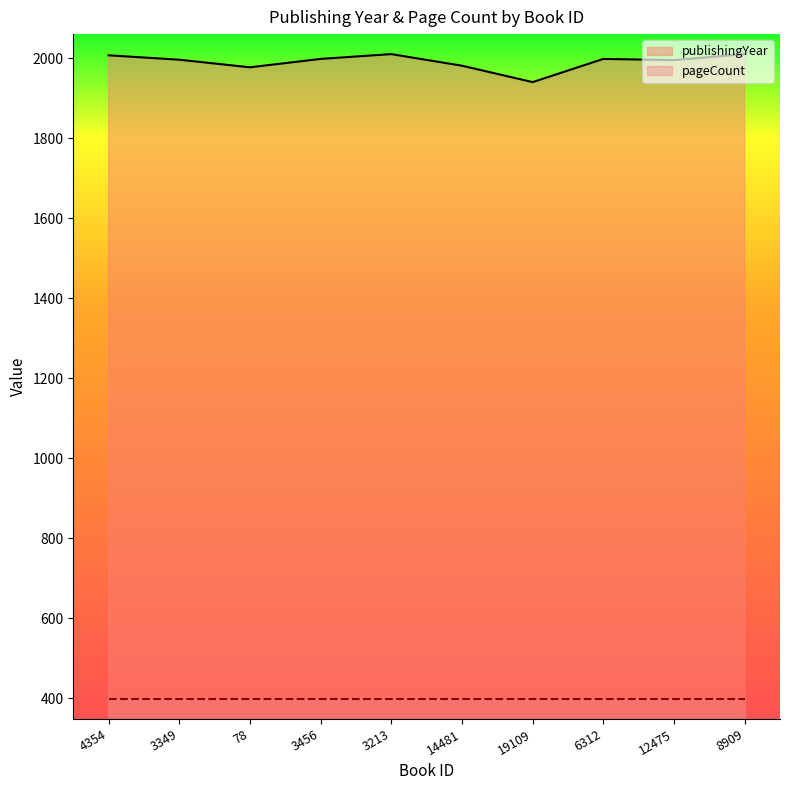

How many categories are shown in the chart?

10